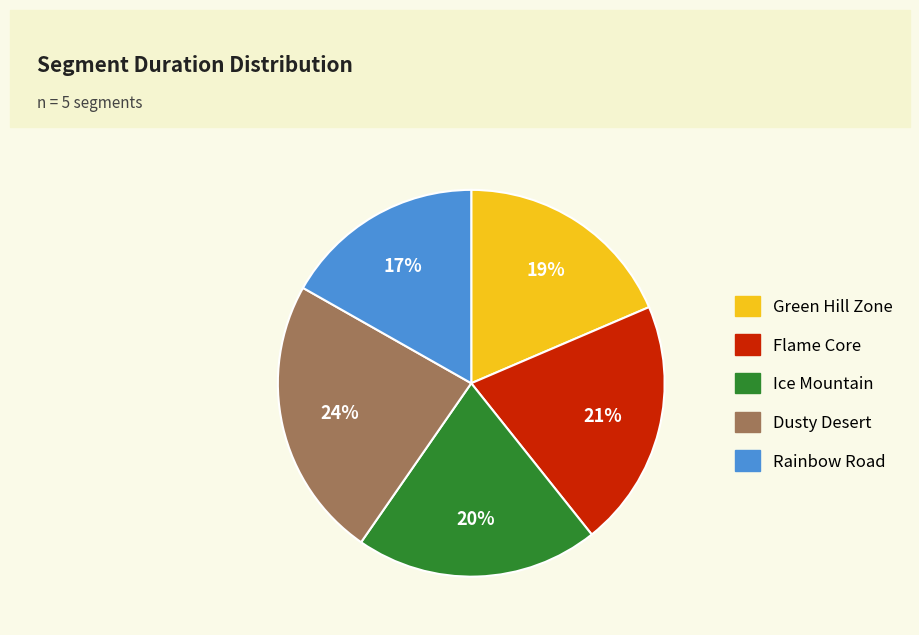

Does Green Hill Zone account for over 50% of the chart?

No